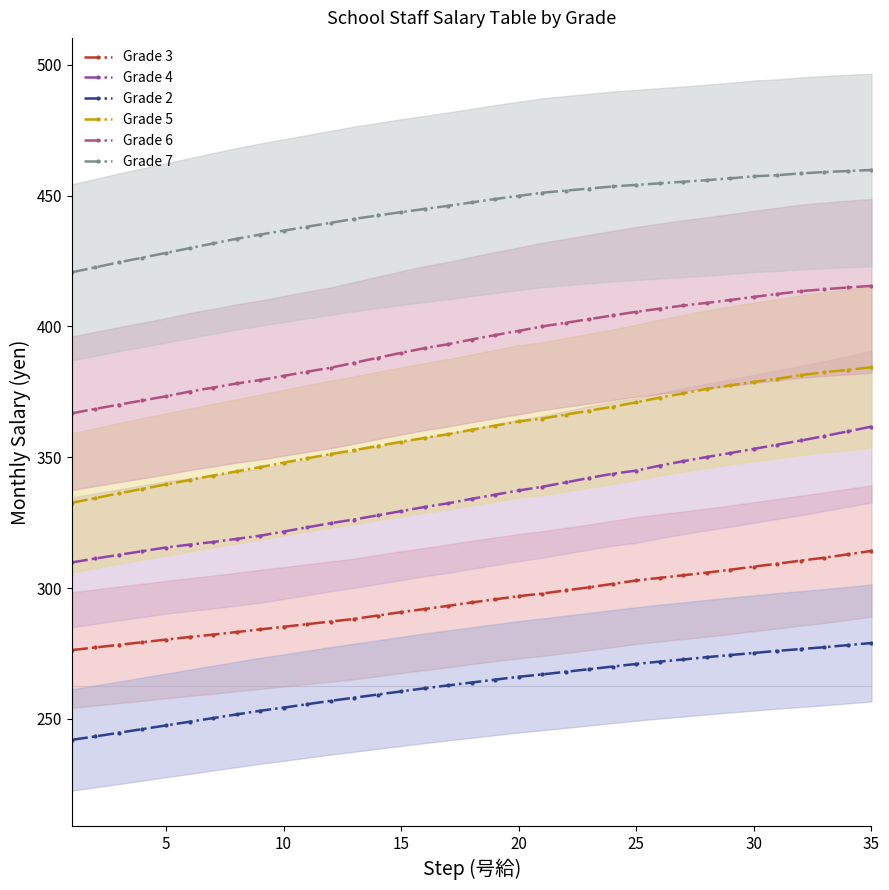

At how many categories does at least one series exceed 312?

35